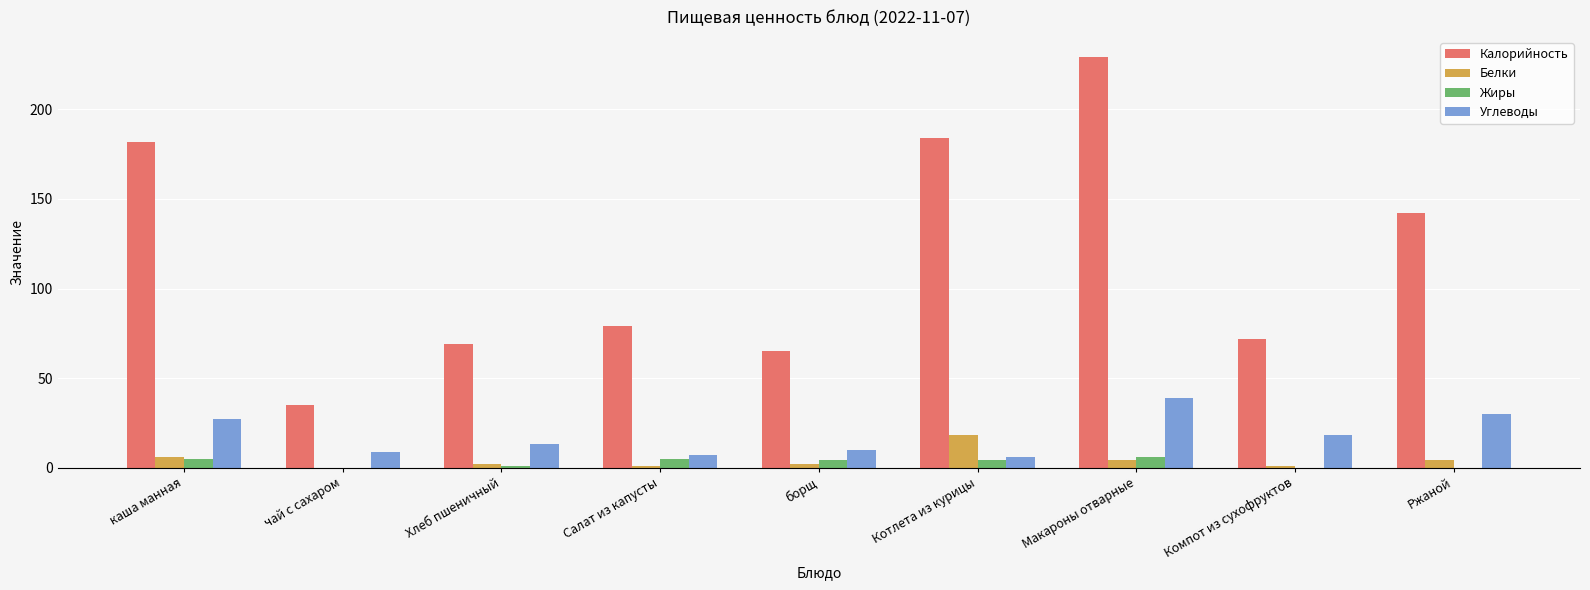

How many groups of bars are there?

9